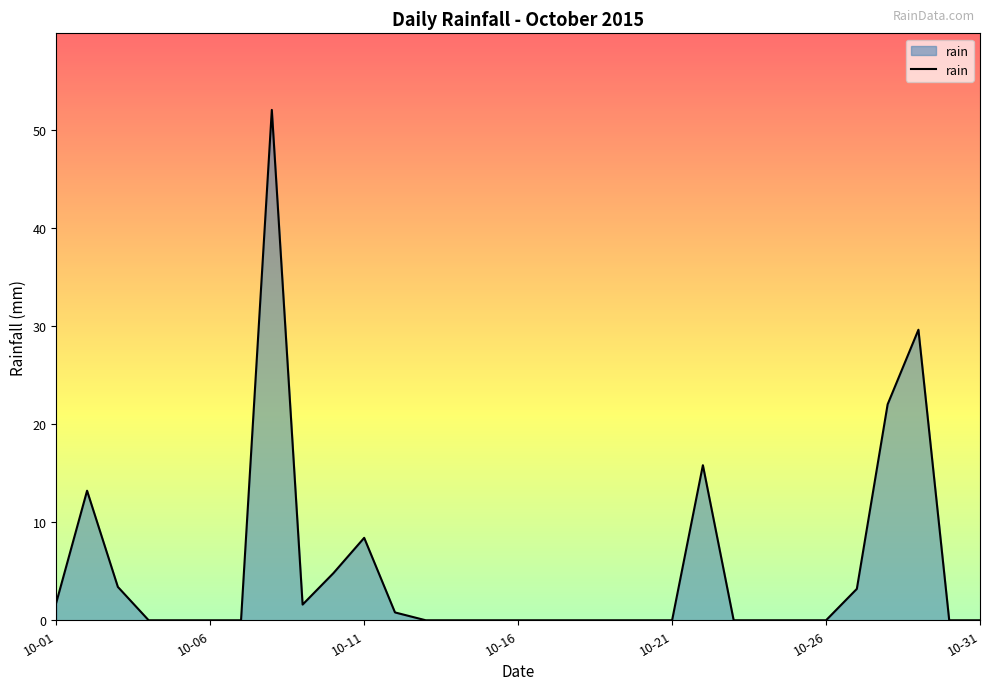

What is the greatest value displayed?

52.0